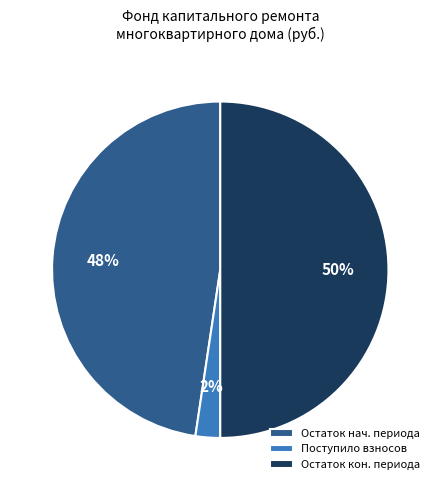

To the nearest percent, what is the combined percentage of Остаток кон. периода and Остаток нач. периода?

98%